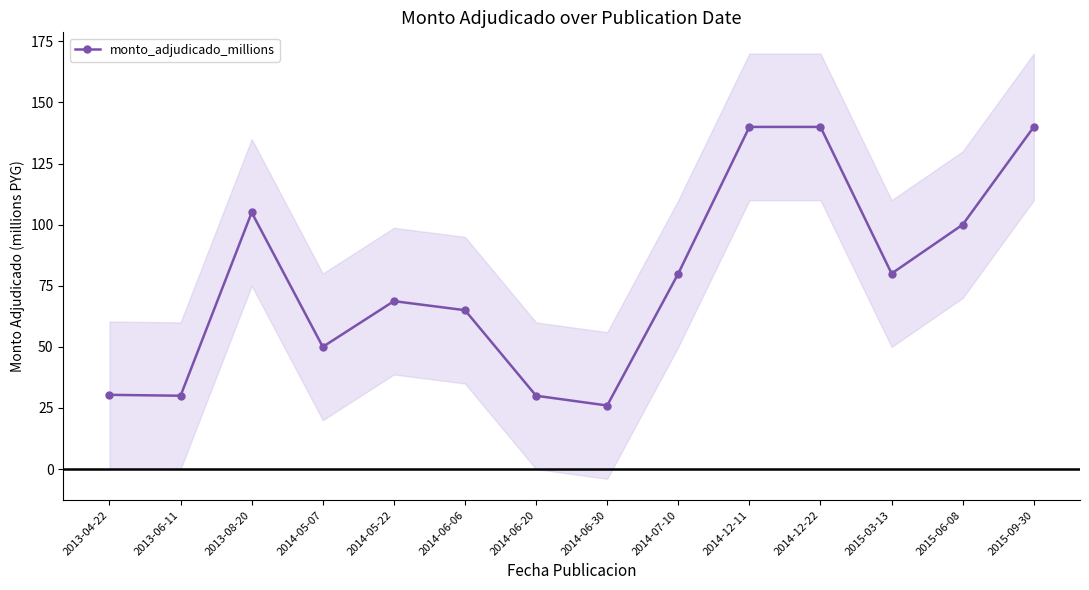

Where is the data nearest to the value 83?

2014-07-10